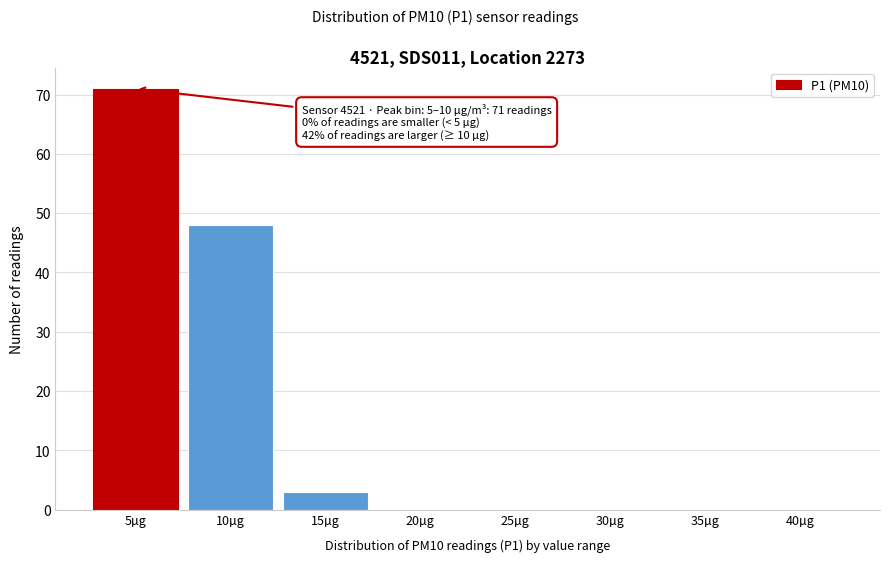

Reading left to right, extract all data points from this chart.

5µg=71	10µg=48	15µg=3	20µg=0	25µg=0	30µg=0	35µg=0	40µg=0